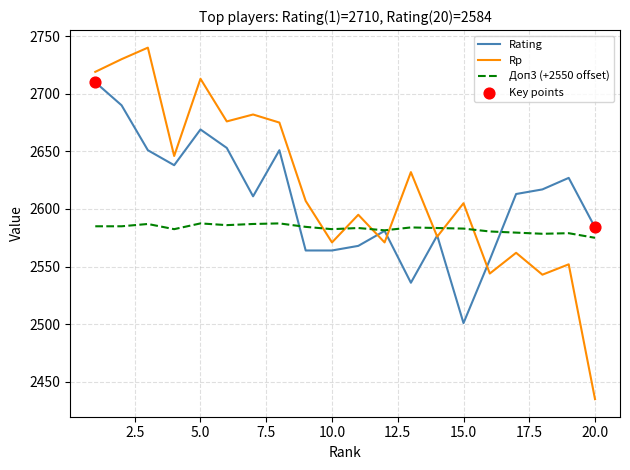

Which series ends up on top after the final intersection of Rp and Доп3 (+2550 offset)?

Доп3 (+2550 offset)